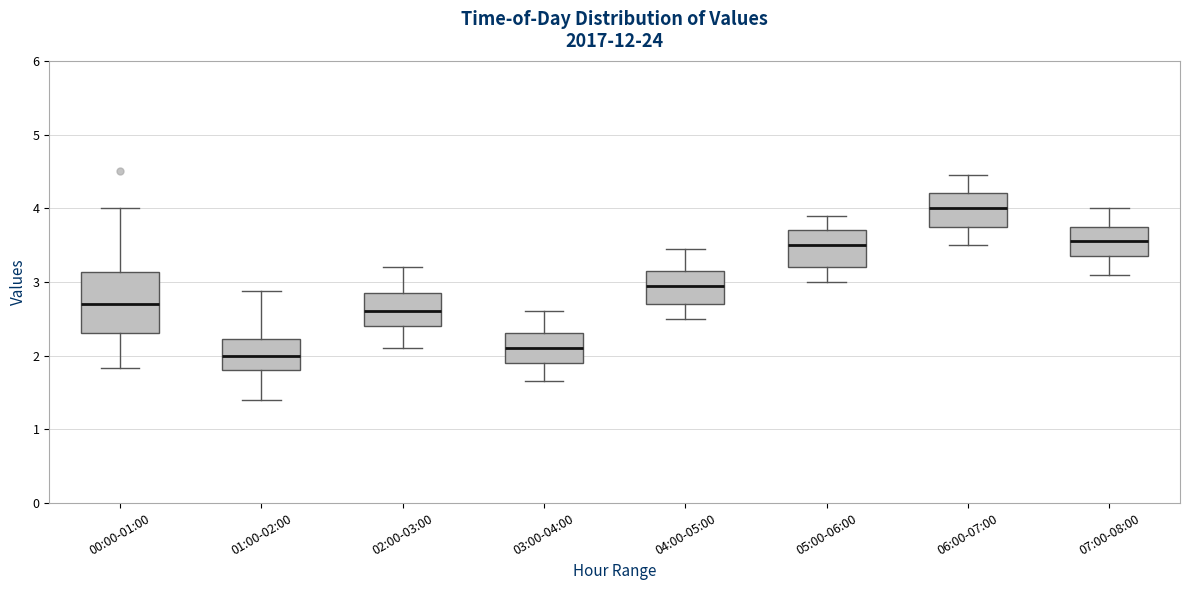

Reading left to right, read every box against the y-axis: the position of its median line, the range the box covers, and the ends of its whiskers. The values are not printed on the chart, so give them approximately, as read against the axis.

00:00-01:00: median 2.7, box 2.3 to 3.1, whiskers 1.8 to 4.0
01:00-02:00: median 2.0, box 1.8 to 2.2, whiskers 1.4 to 2.9
02:00-03:00: median 2.6, box 2.4 to 2.9, whiskers 2.1 to 3.2
03:00-04:00: median 2.1, box 1.9 to 2.3, whiskers 1.7 to 2.6
04:00-05:00: median 3.0, box 2.7 to 3.2, whiskers 2.5 to 3.5
05:00-06:00: median 3.5, box 3.2 to 3.7, whiskers 3.0 to 3.9
06:00-07:00: median 4.0, box 3.8 to 4.2, whiskers 3.5 to 4.5
07:00-08:00: median 3.6, box 3.4 to 3.8, whiskers 3.1 to 4.0